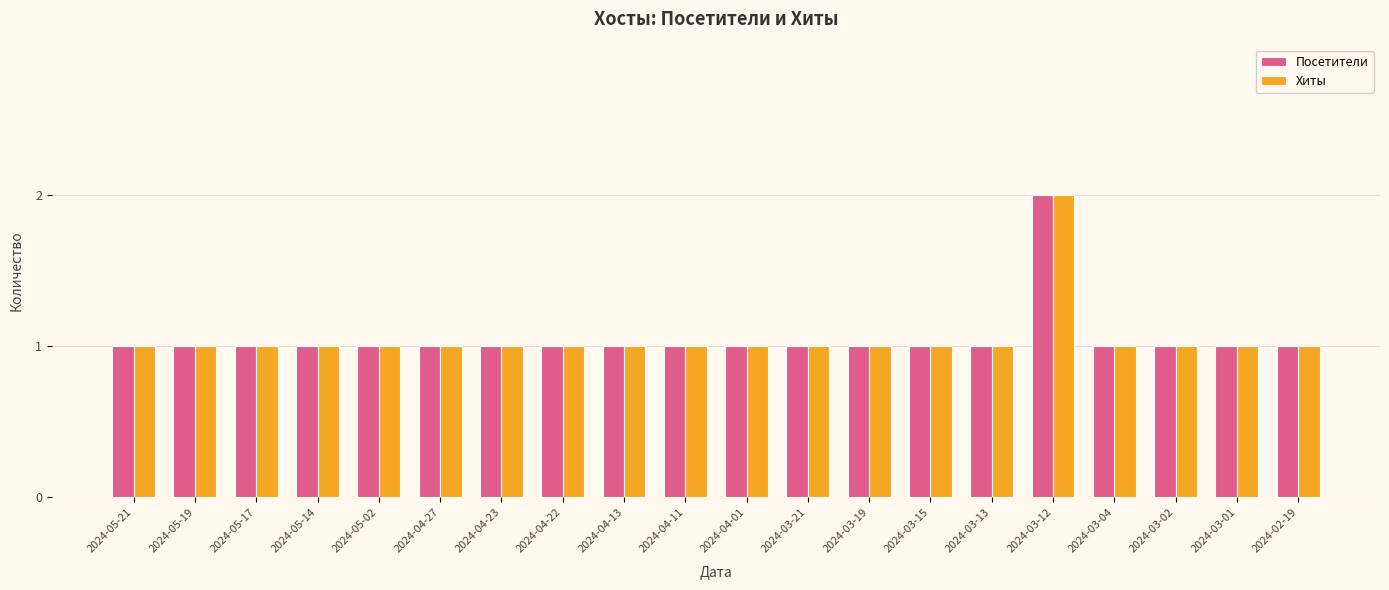

Which category has the highest value across all series?

2024-03-12